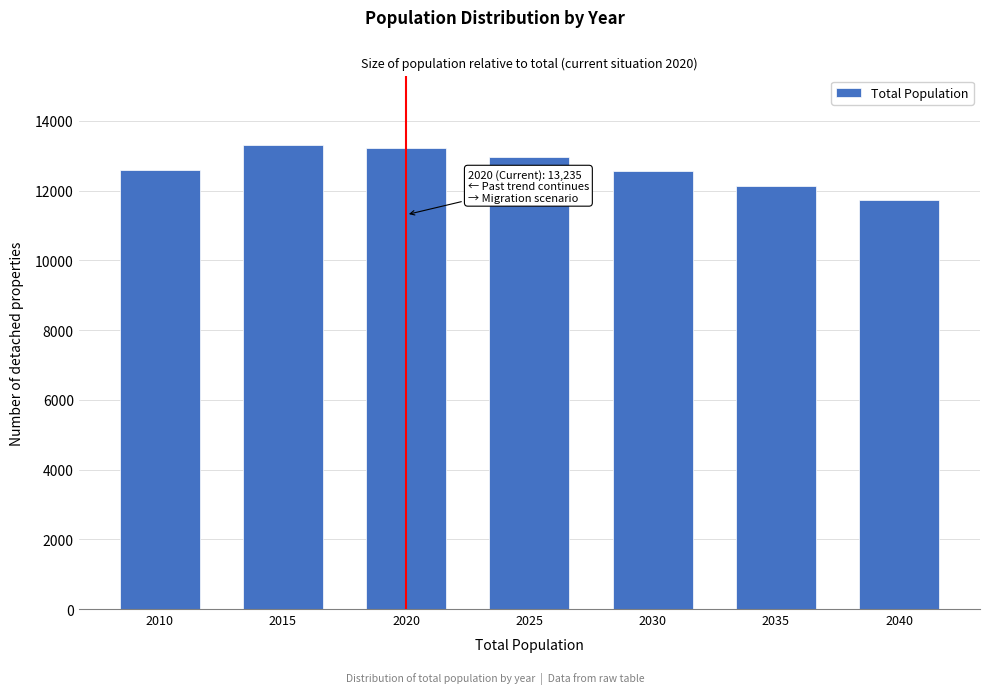

Is it true that the value at 2015 is 20216?

False